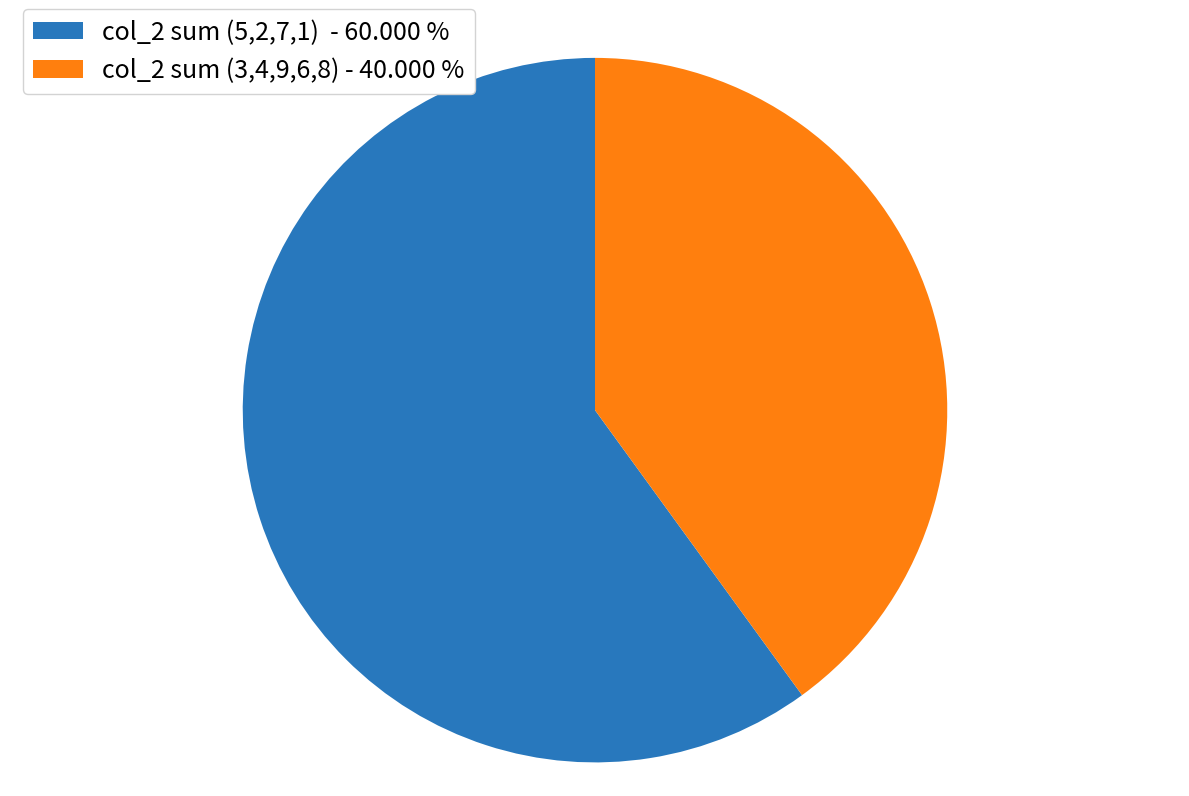

Which slice is the smallest?

col_2 sum (3,4,9,6,8) - 40.000 %